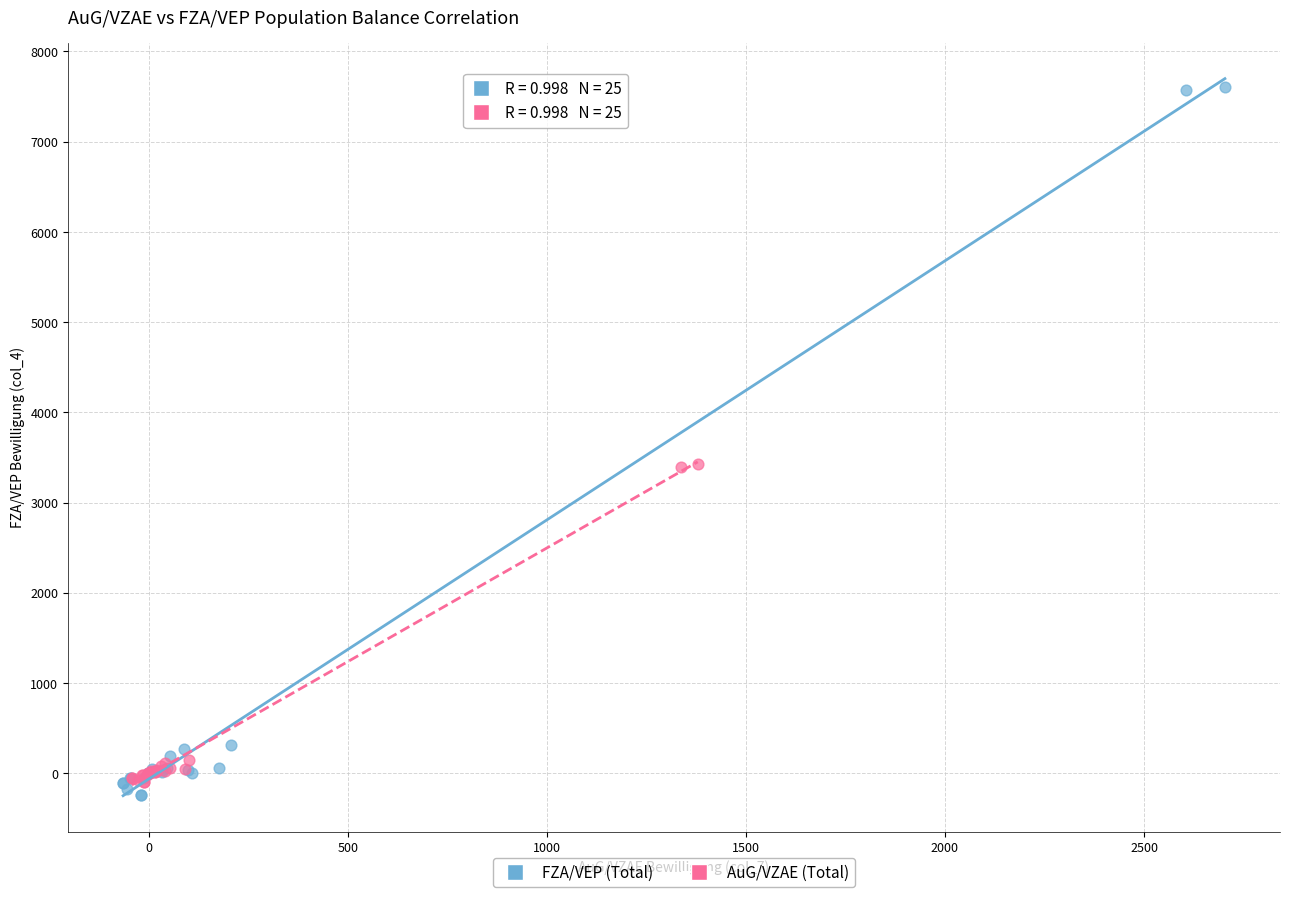

Which series reaches the maximum Y coordinate?

FZA/VEP (Total)